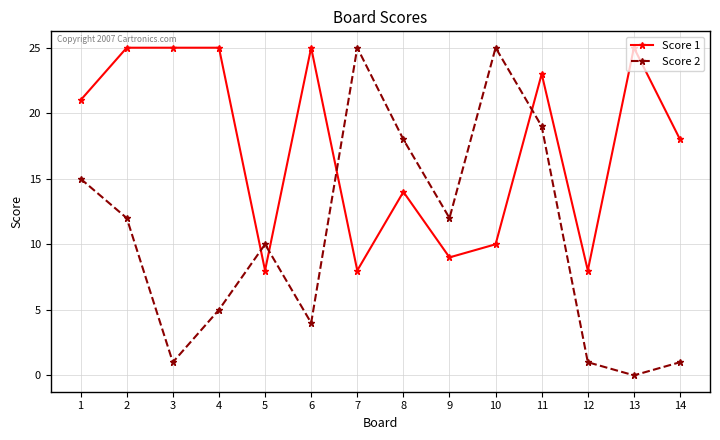

At which label does Score 2 reach its minimum?

13